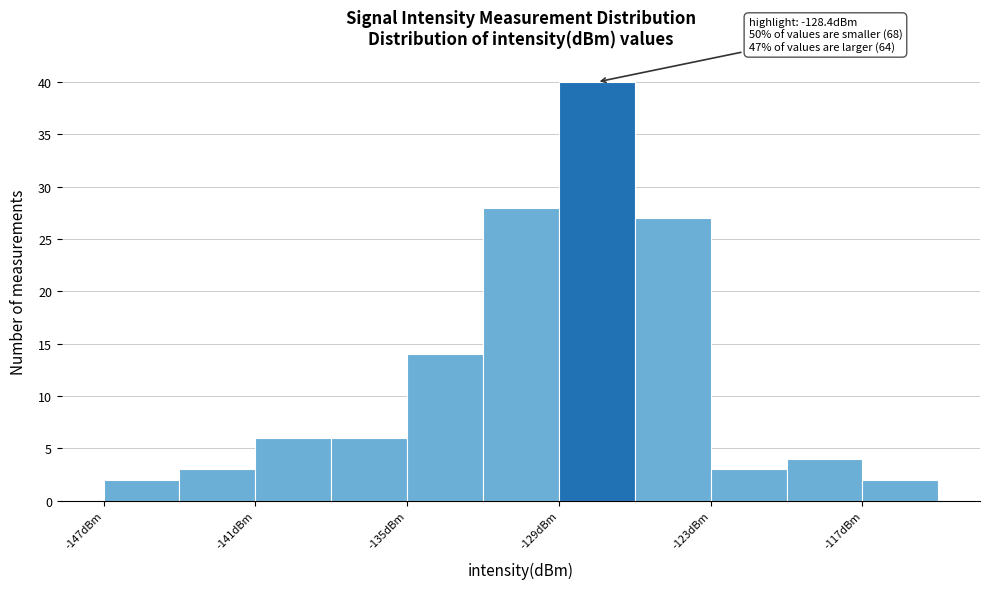

Around what value on the x-axis is the tallest bar? Give the approximate position of its centre, as read against the axis.

-127